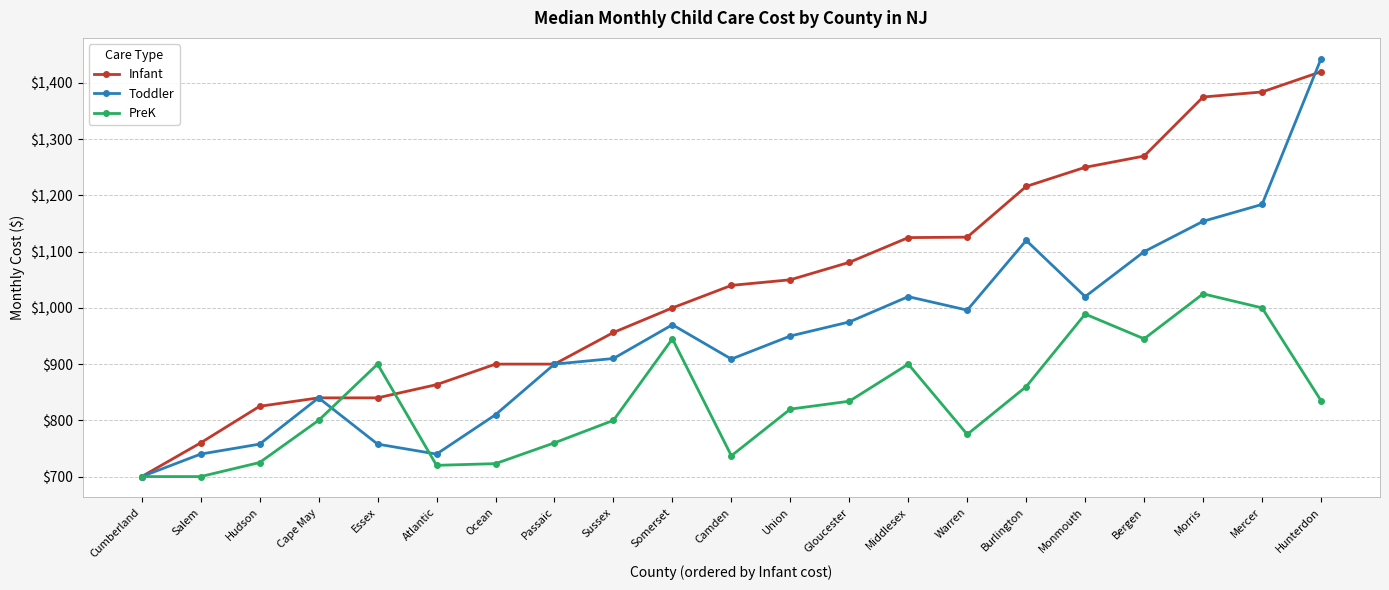

What is the sum of the Toddler values at Mercer and Gloucester?

2159.0